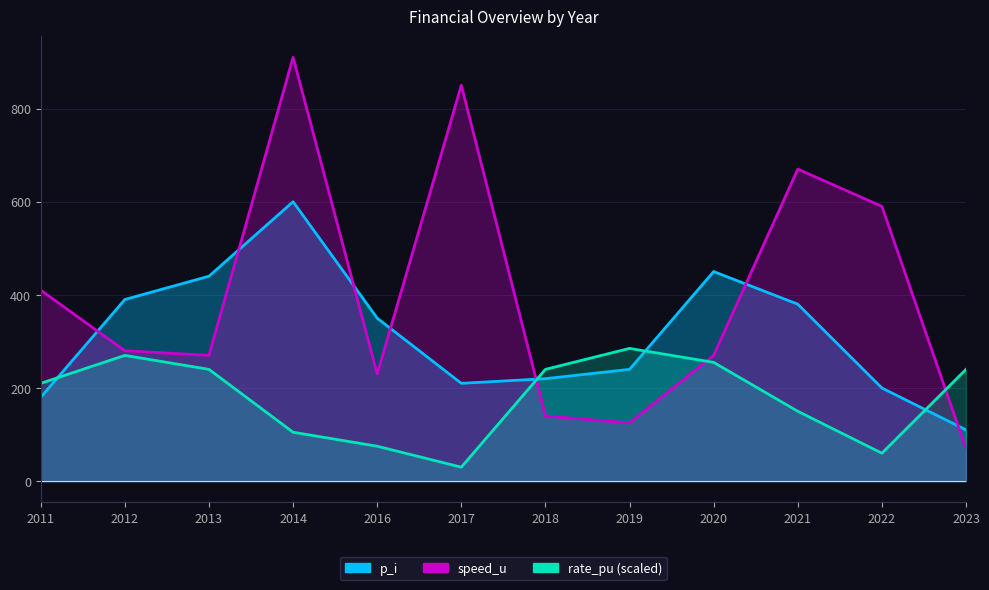

In p_i, how many points are lower than both neighbors (excluding endpoints)?

1